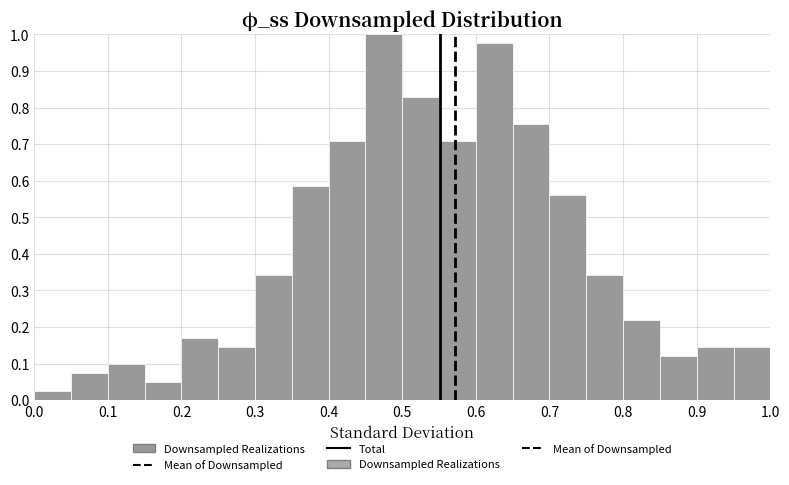

How tall is the bar that spans 0.55 to 0.60 on the x-axis? The values are not printed on the chart, so give them approximately, as read against the axis.

0.71